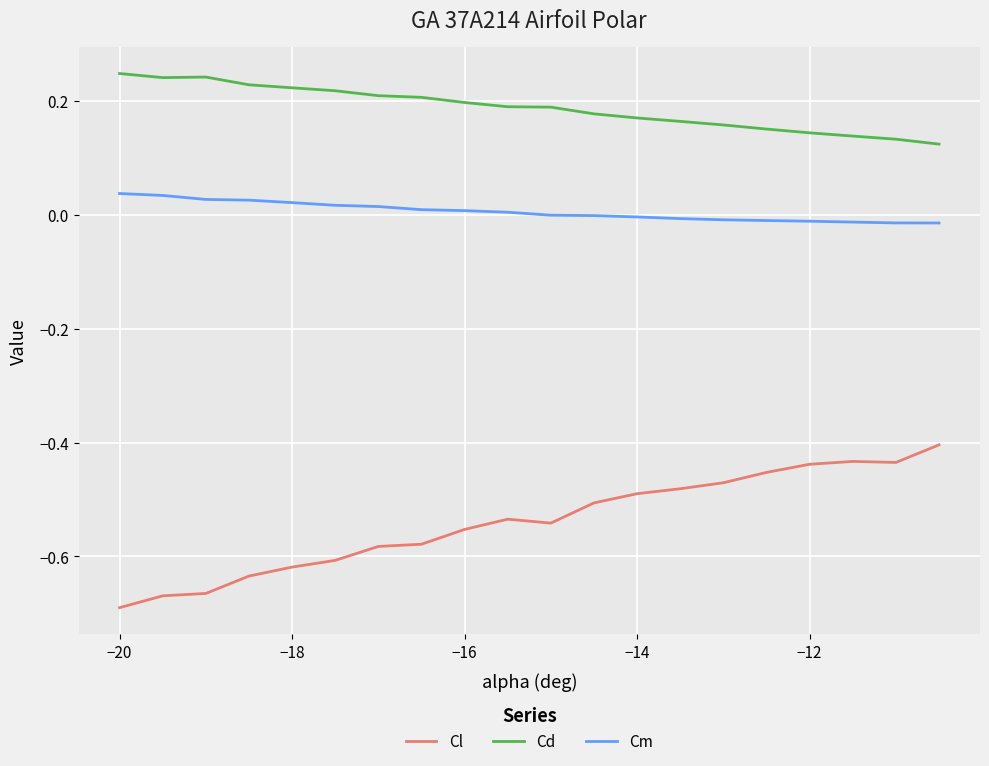

Which series has the widest spread of values?

Cl